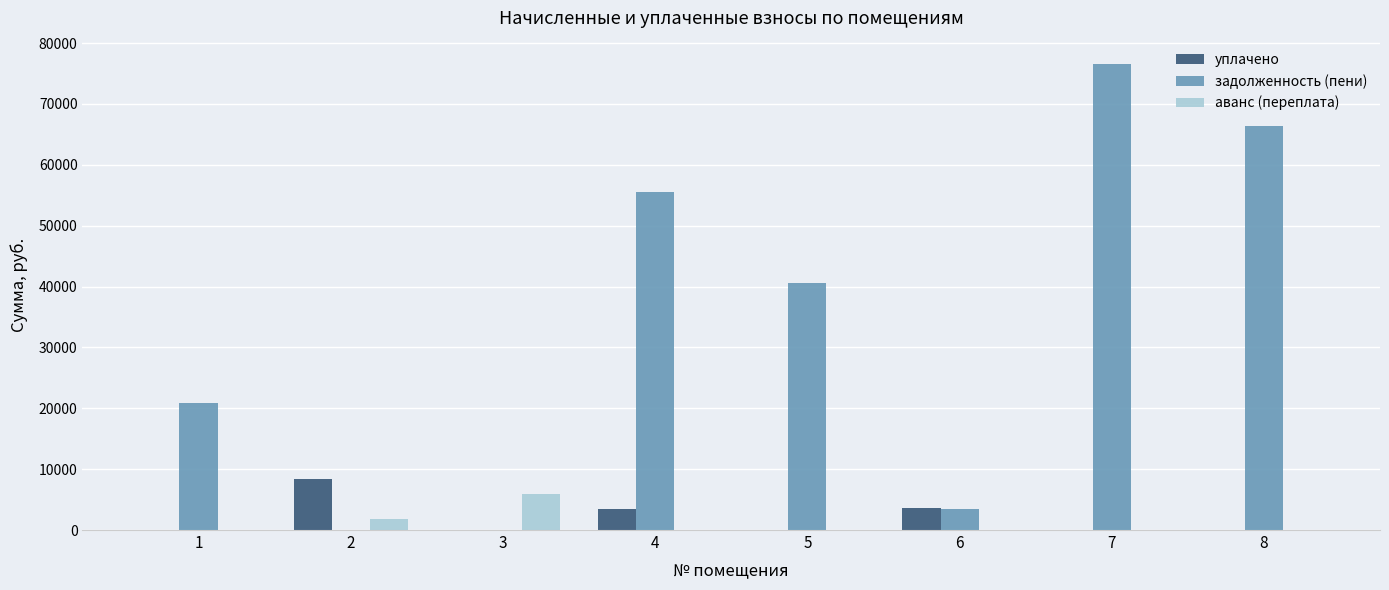

Which series has the largest range (max minus min)?

задолженность (пени)